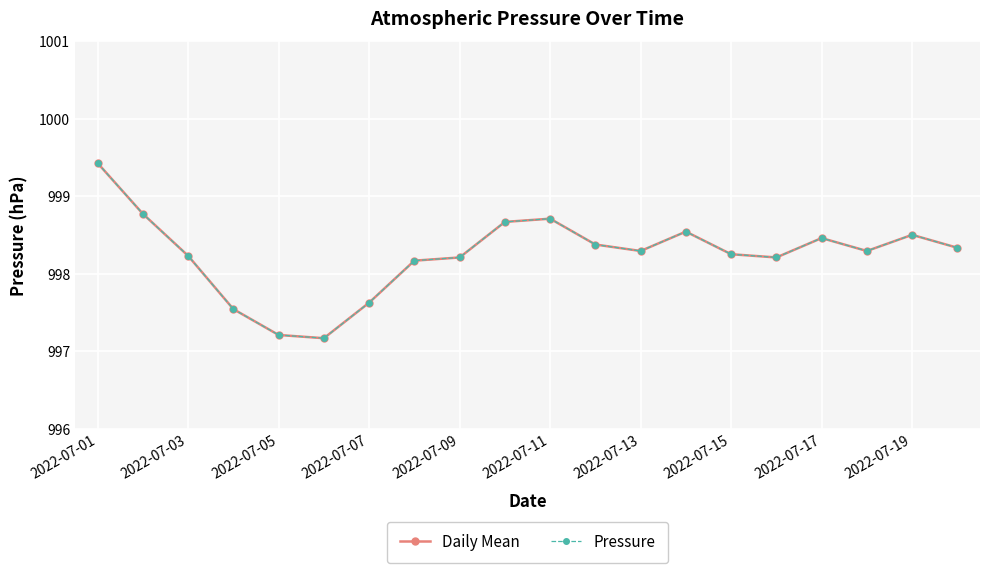

Is this an area chart (filled region under the line)?

No